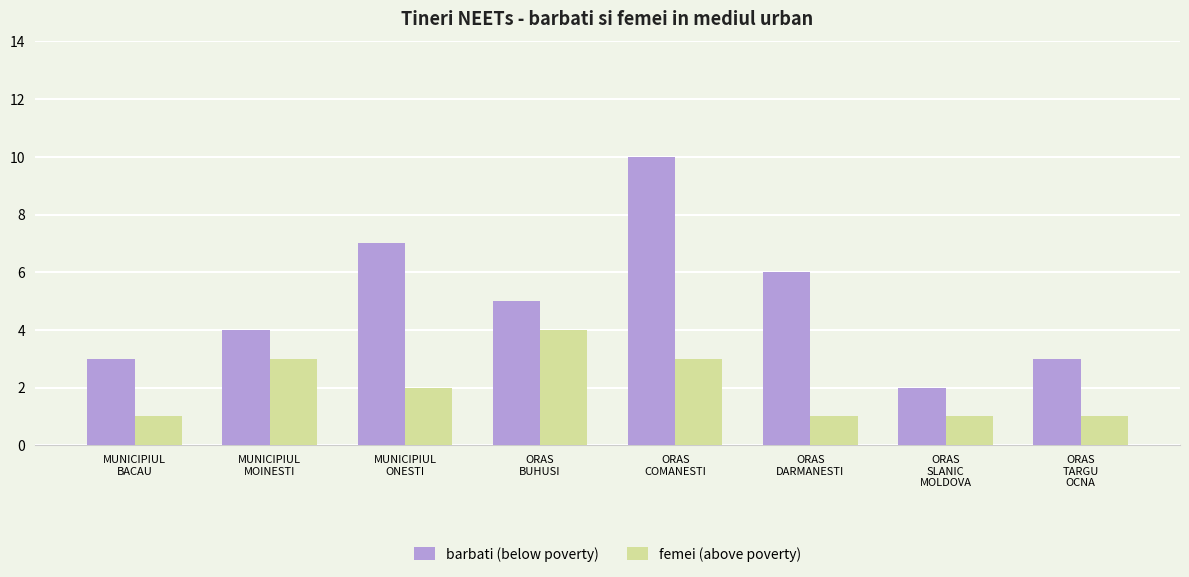

Count the number of categories in the chart.

8